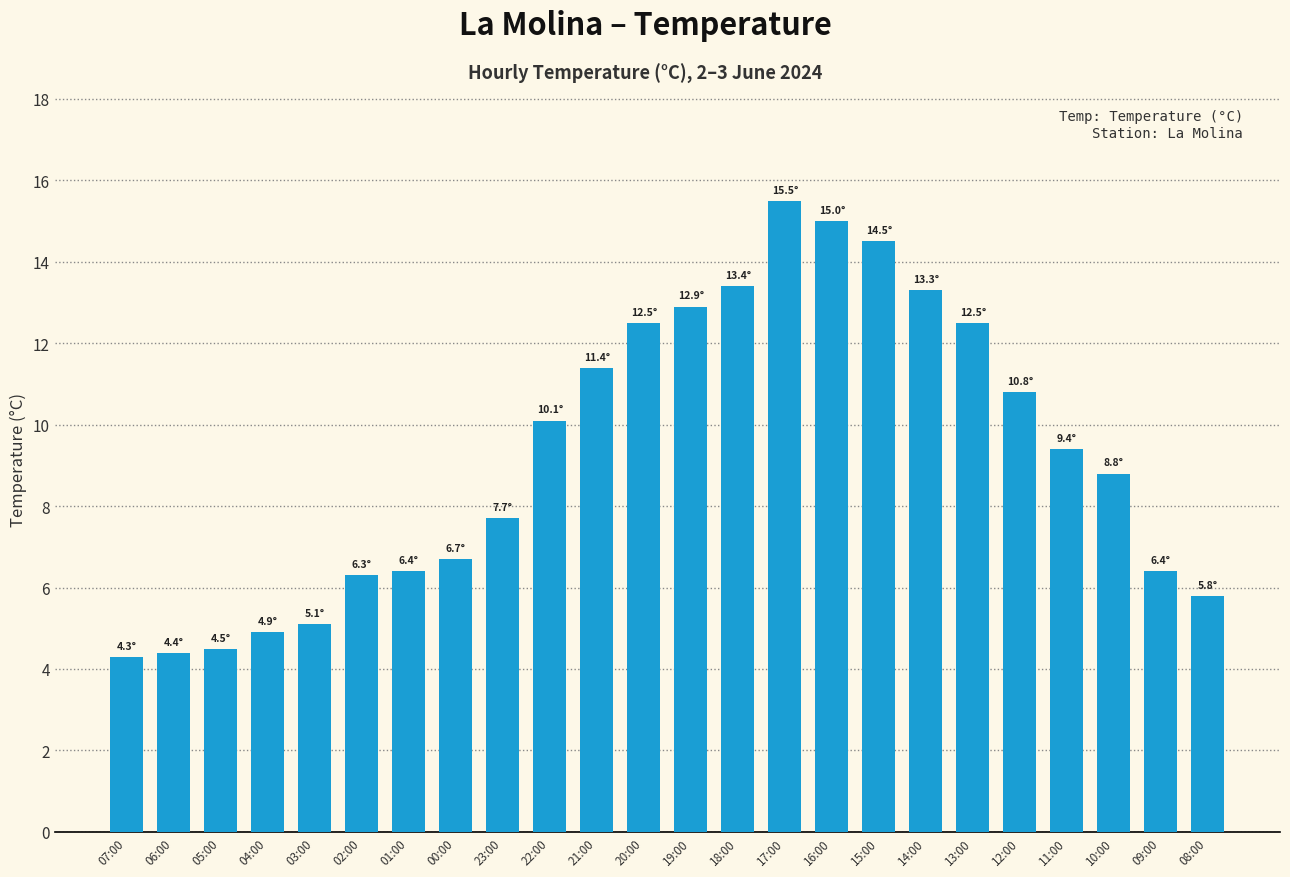

What is the difference between the second highest and second lowest values?

10.6